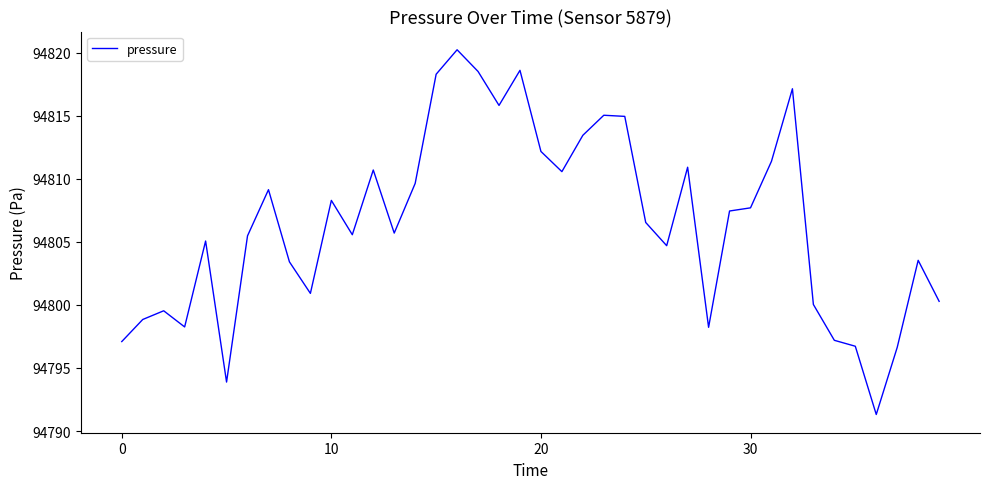

What is the minimum value shown in the chart?

94791.3